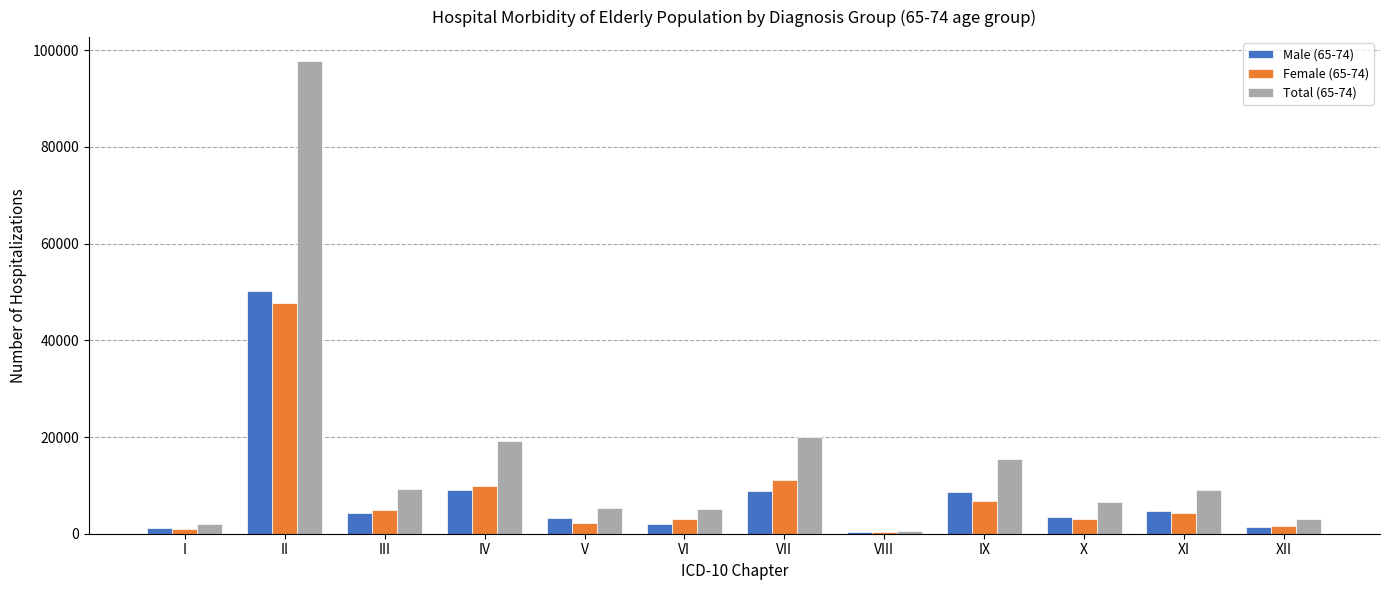

Which series has the largest total across all categories?

Total (65-74)